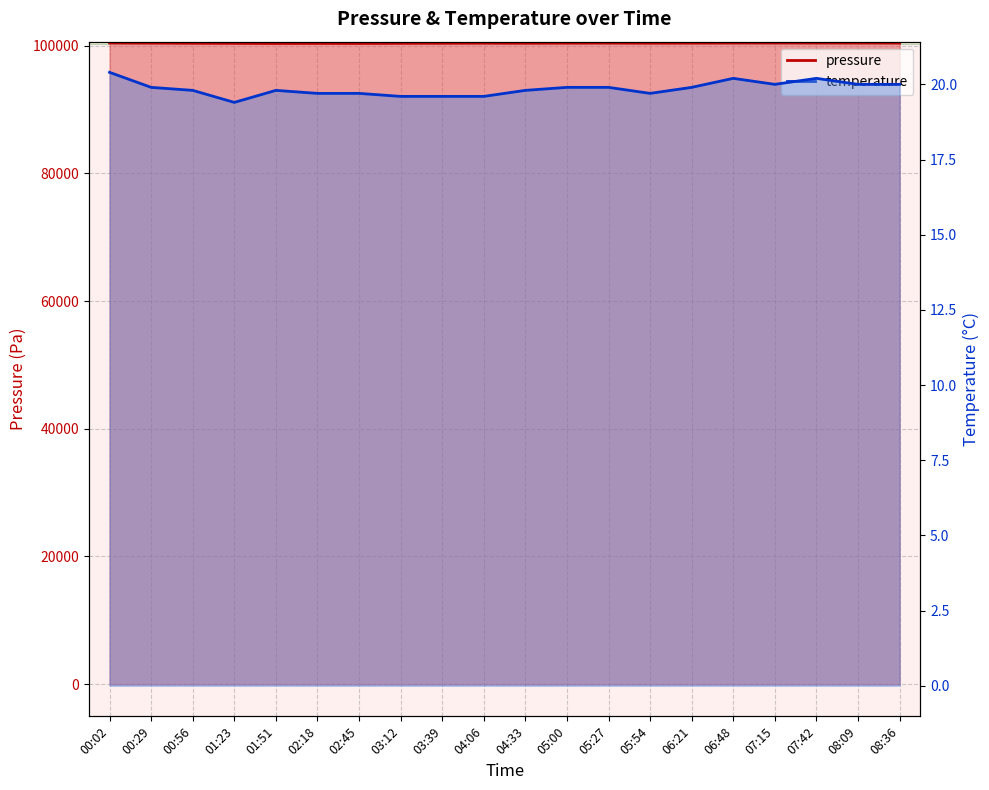

Reading right to left, what are all the values shown in this chart?

pressure: 100410.0	100413.0	100416.0	100419.0	100415.0	100402.0	100388.0	100408.0	100399.0	100382.0	100392.0	100379.0	100370.0	100347.0	100355.0	100340.0	100363.0	100377.0	100403.0	100418.0
temperature: 20.0	20.0	20.2	20.0	20.2	19.9	19.7	19.9	19.9	19.8	19.6	19.6	19.6	19.7	19.7	19.8	19.4	19.8	19.9	20.4